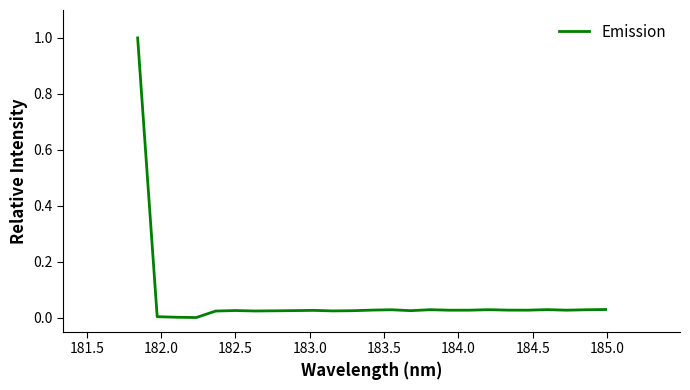

What is the difference between the maximum and minimum values?

1.0